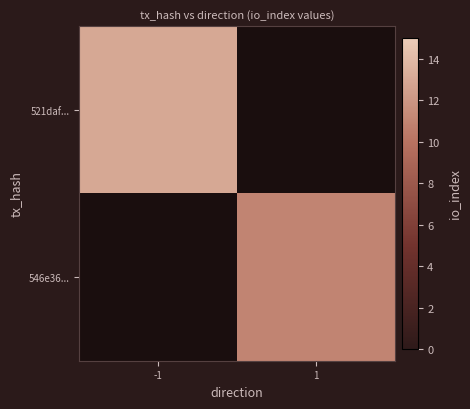

How many distinct data groups are displayed?

2